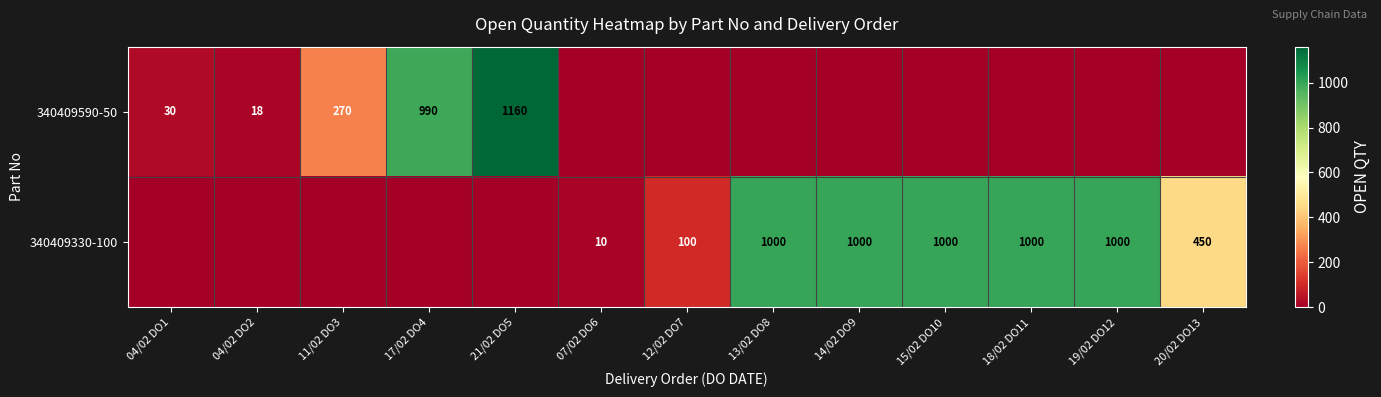

The 340409590-50 series shows 990 at 17/02 DO4. True or false?

True